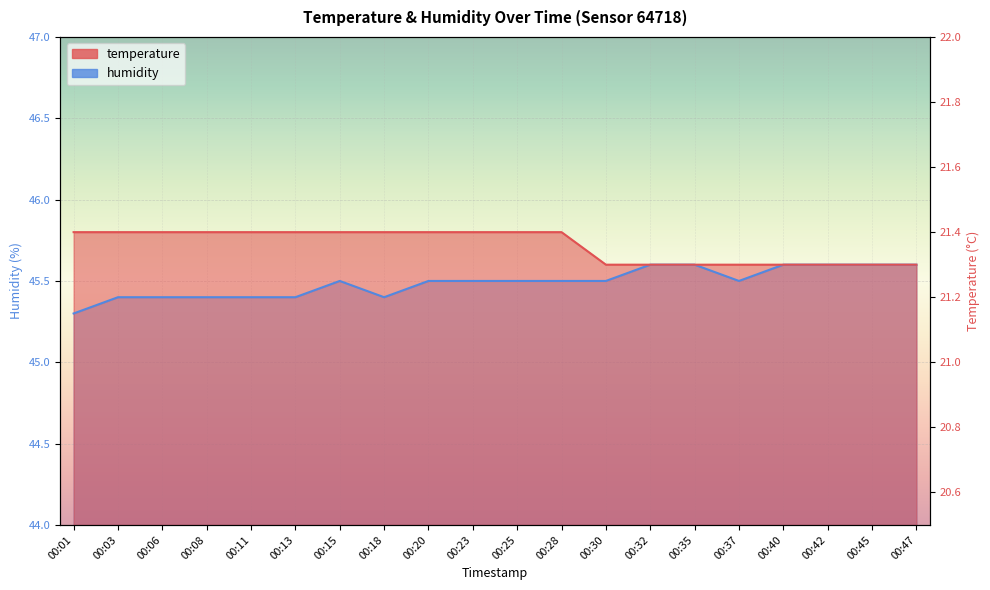

At how many categories does at least one series exceed 45?

20